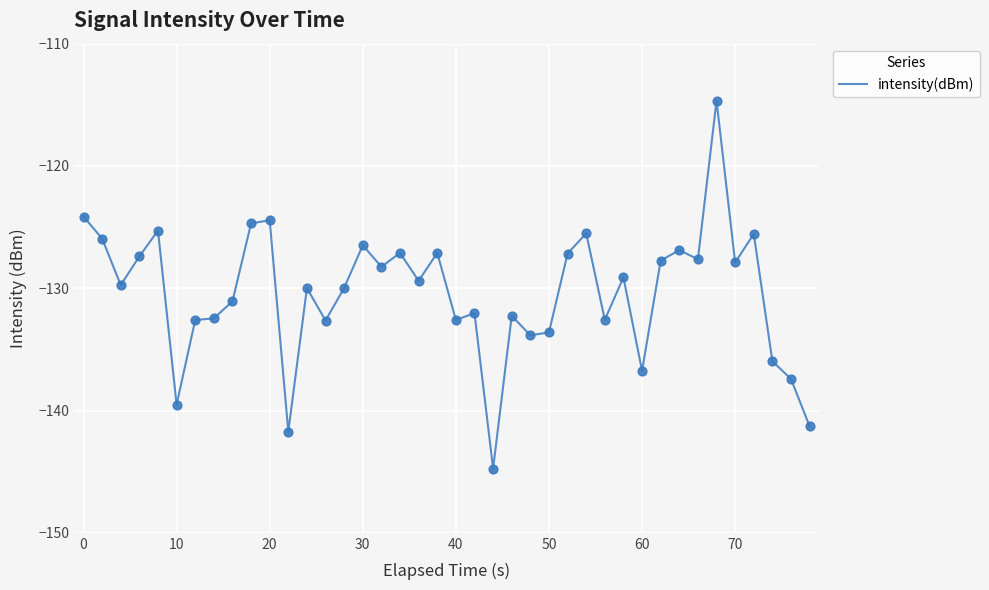

What is the greatest value displayed?

-114.7